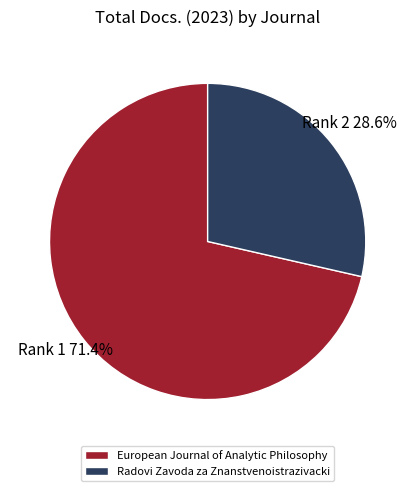

To the nearest percent, what portion does Radovi Zavoda za Znanstvenoistrazivacki represent?

29%